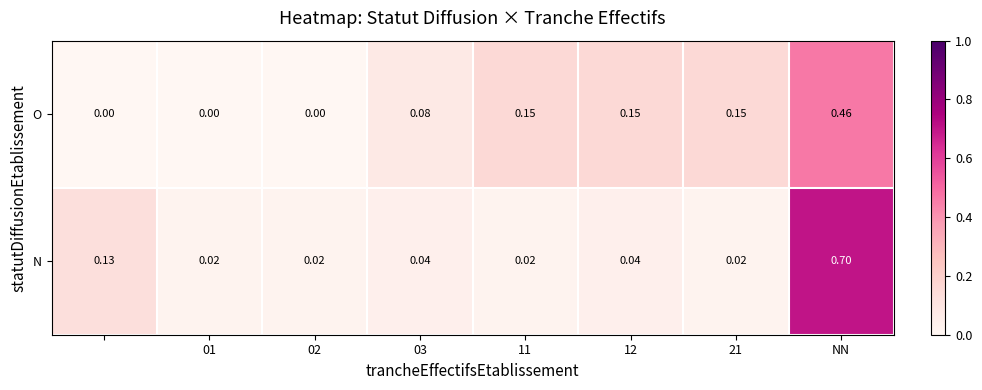

At how many categories does at least one series exceed 0?

8